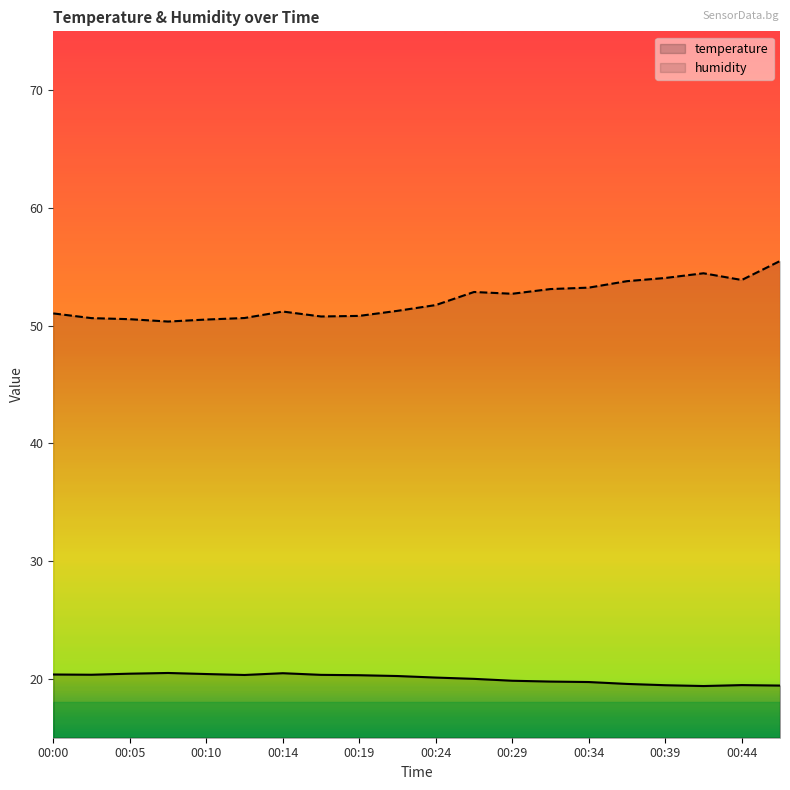

What is the value of the temperature point at the 7th from the left?

20.5